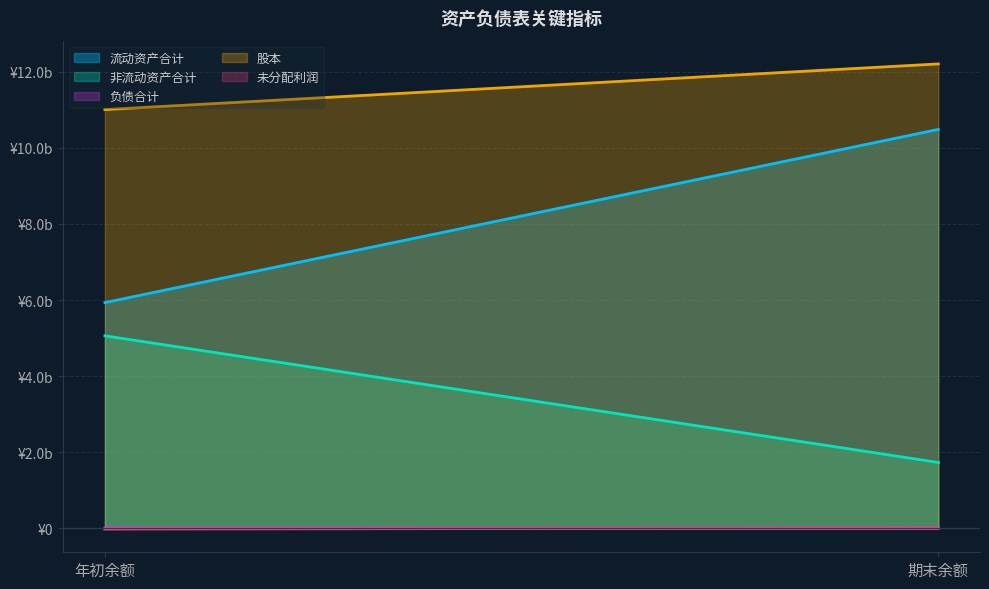

How many series are shown in this chart?

5